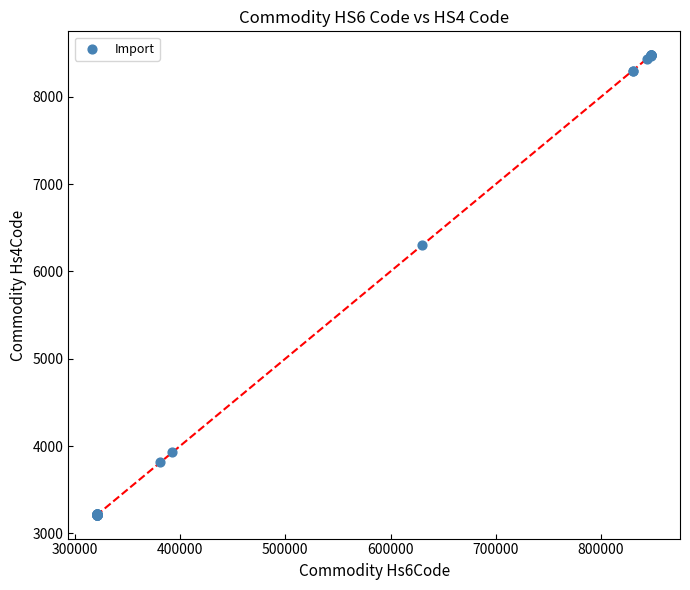

What Y value in the scatter plot is closest to 5843?

6298.9